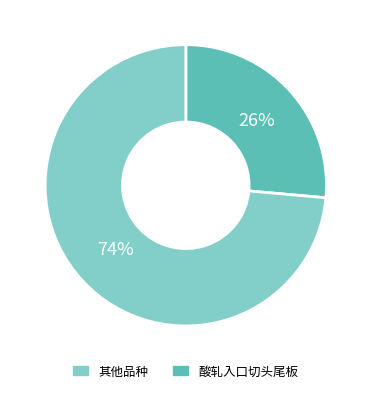

Is there a majority slice in this chart?

Yes